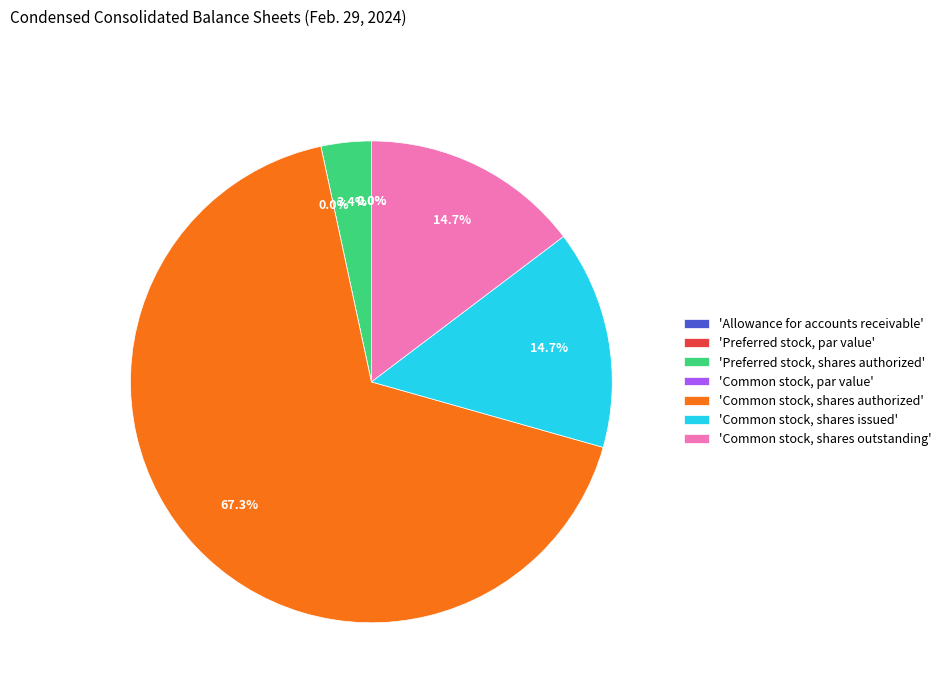

Is it true that Preferred stock, shares authorized is 3% of the pie?

True